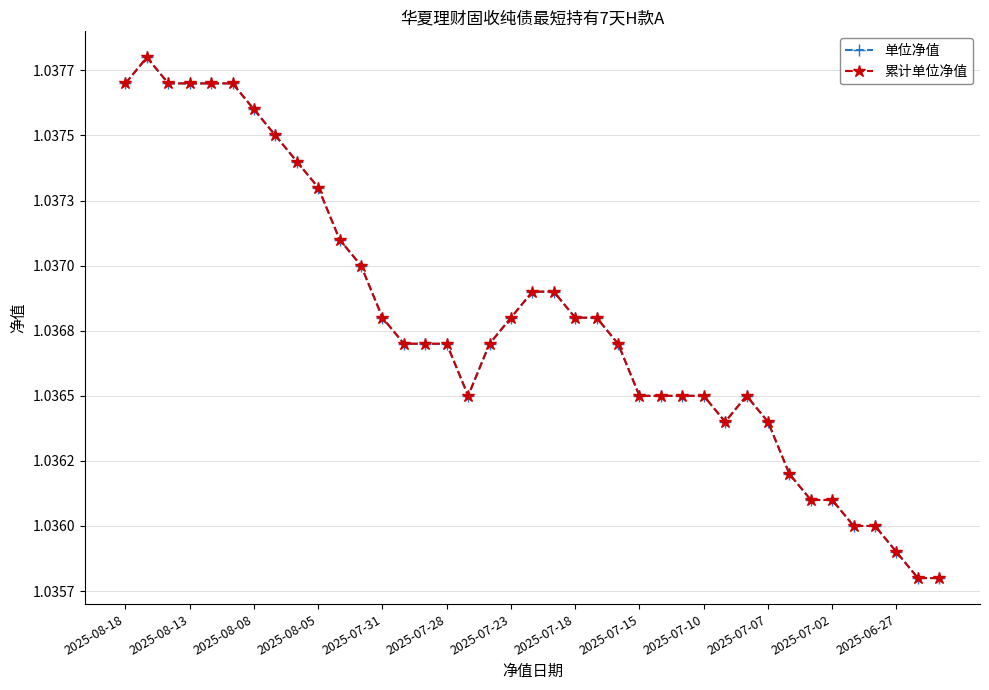

What is the highest value of the 累计单位净值 series?

1.0